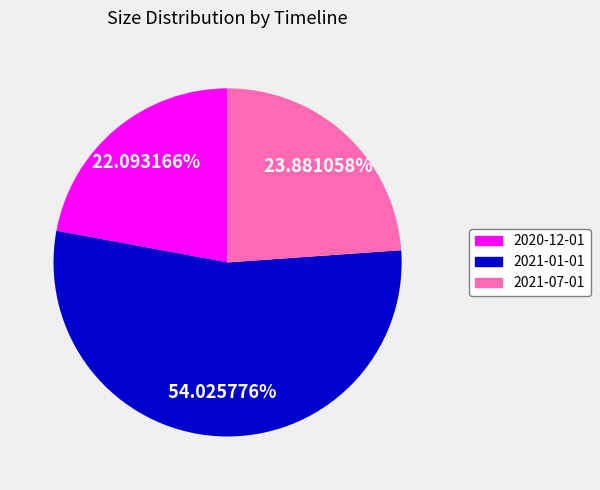

The 2021-07-01 slice represents 9% of the pie. True or false?

False